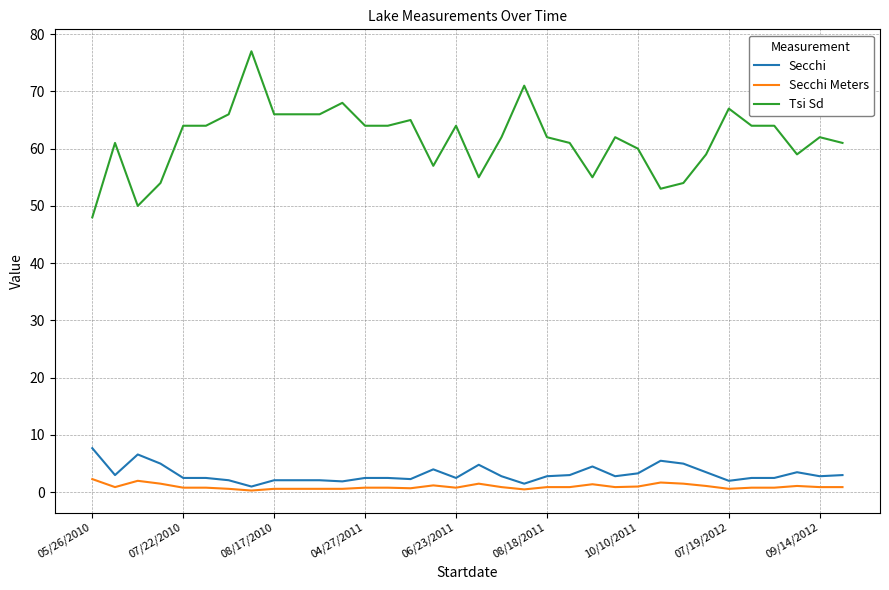

Rank the series by their maximum value, from highest to lowest.

Tsi Sd, Secchi, Secchi Meters